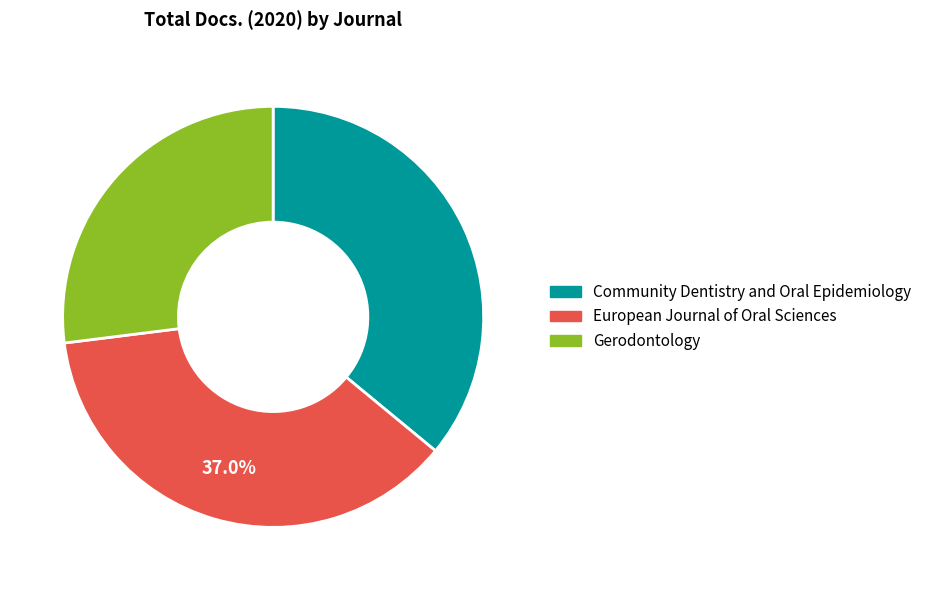

Which slice is the smallest?

Gerodontology